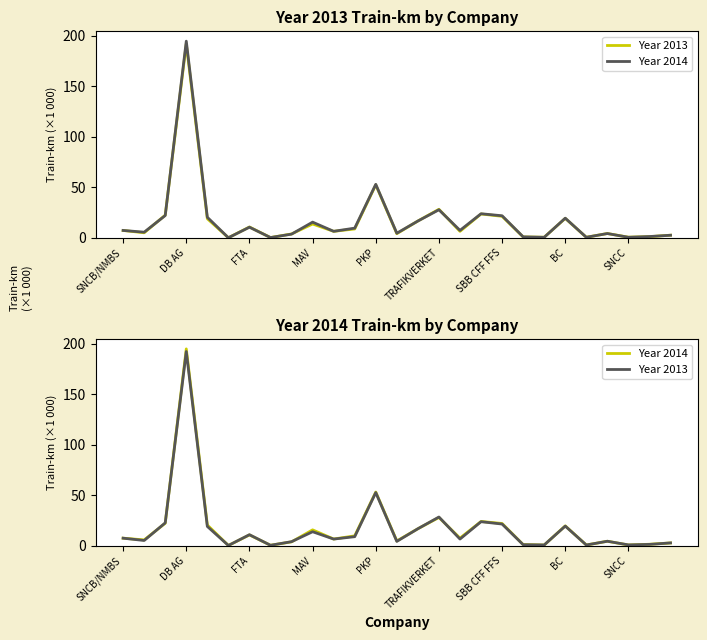

List the series in order of their peak value, highest first.

Year 2014, Year 2013